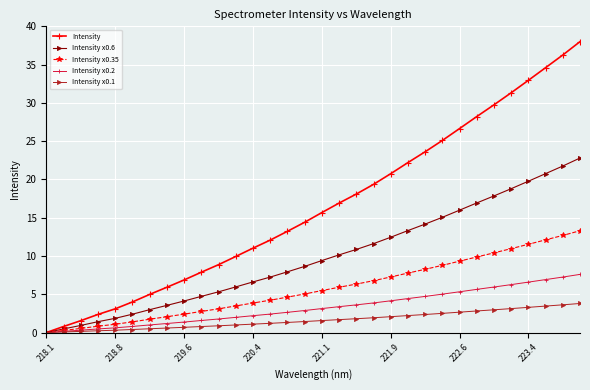

Which series has the largest range (max minus min)?

Intensity